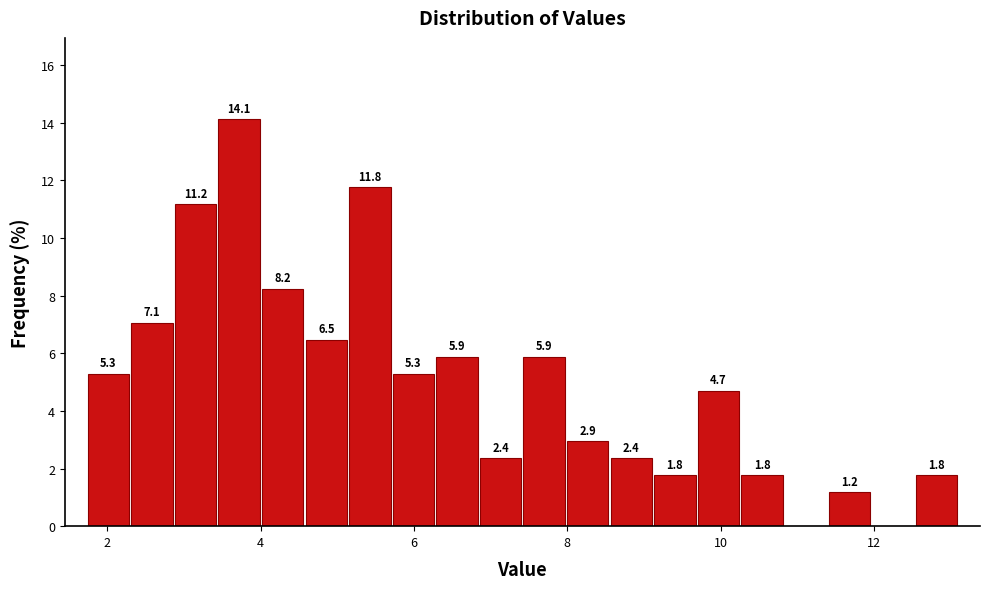

Around what value on the x-axis is the tallest bar? Give the approximate position of its centre, as read against the axis.

3.8